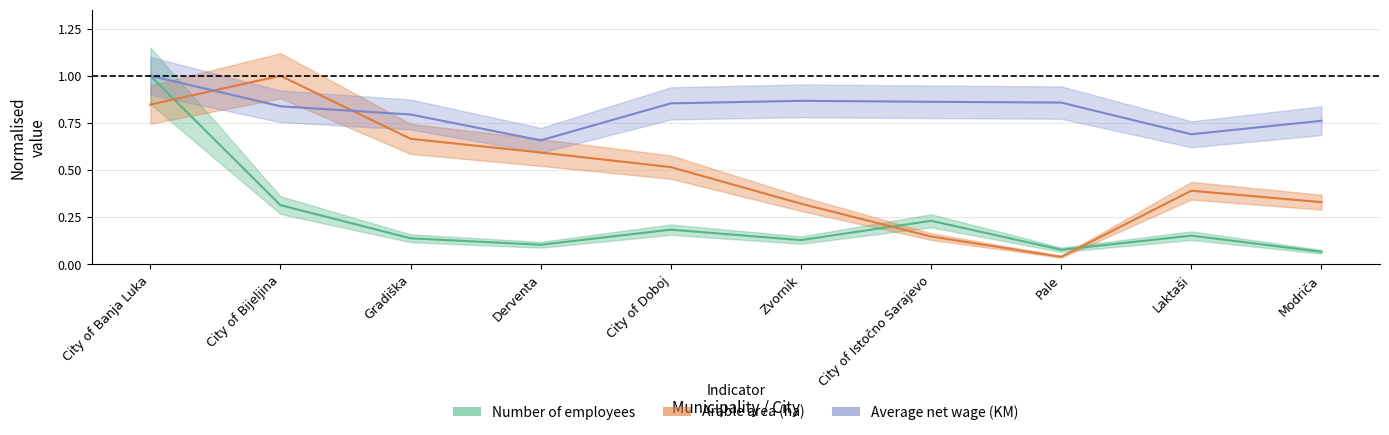

List the series in order of their peak value, lowest first.

Number of employees, Arable area (ha), Average net wage (KM)